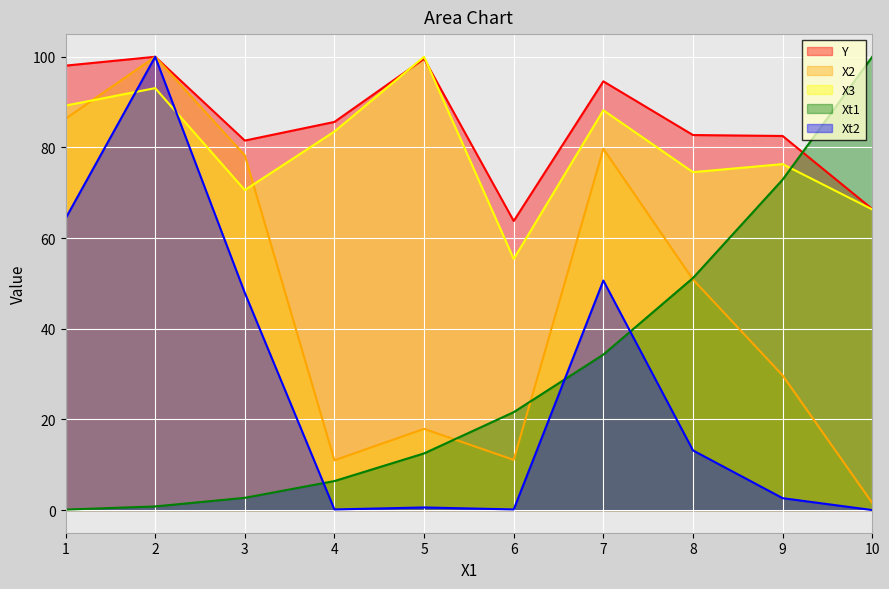

Reading left to right, extract all data points from this chart.

Y: 98.0	100.0	81.5	85.6	99.6	63.8	94.6	82.7	82.5	66.4
X2: 86.3	100.0	78.3	11.0	17.9	11.1	79.7	50.9	29.7	1.6
X3: 89.2	93.1	70.6	83.5	100.0	55.4	88.2	74.5	76.3	66.3
Xt1: 0.1	0.8	2.7	6.4	12.5	21.6	34.3	51.2	72.9	100.0
Xt2: 64.3	100.0	47.9	0.1	0.6	0.1	50.6	13.2	2.6	0.0